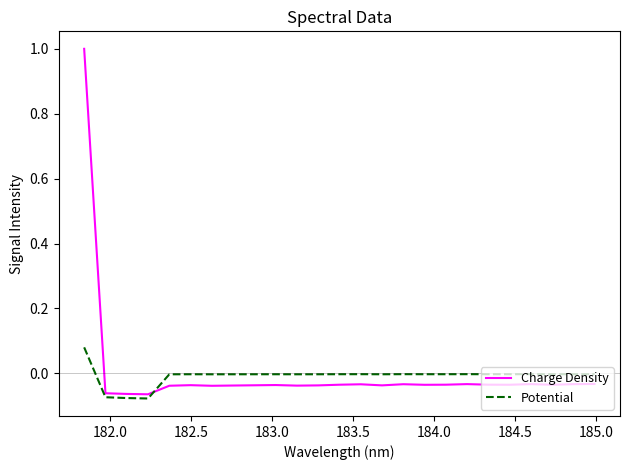

What is the maximum value shown in the chart?

1.0